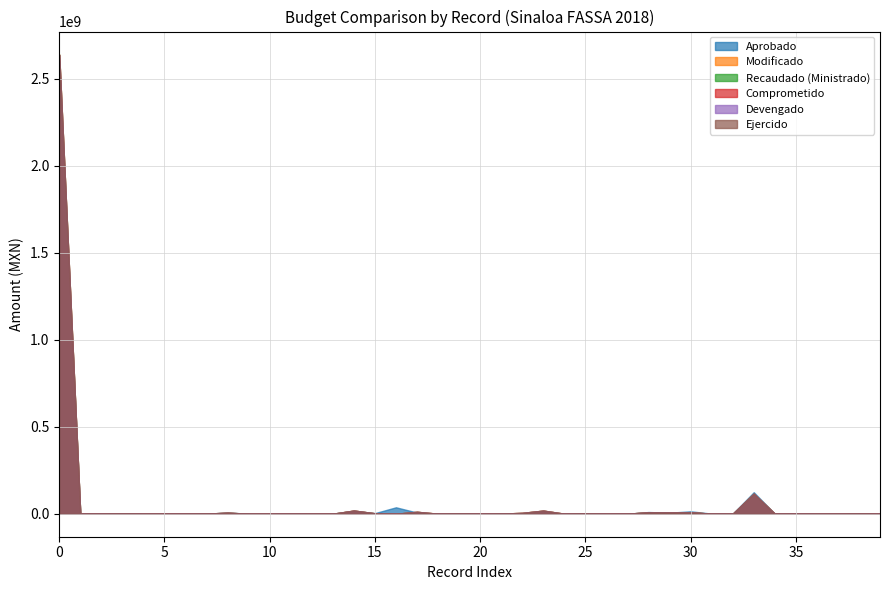

Reading left to right, transcribe all the data shown in this chart.

Aprobado: 0=2588576590.9	1=416150.0	2=200256.0	3=3134750.0	4=2773378.0	5=1643276.0	6=102528.0	7=266112.0	8=7095996.0	9=37440.0	10=1644.0	11=197840.0	12=10752.0	13=704637.0	14=16245356.0	15=3484490.0	16=37167491.0	17=6942279.0	18=0.0	19=915586.0	20=13008.0	21=194184.0	22=169993.0	23=11415197.0	24=282462.0	25=691692.0	26=13500.0	27=95055.0	28=9863082.0	29=6060176.0	30=14089177.0	31=728584.0	32=0.0	33=123878871.3	34=145183.0	35=381271.0	36=2231736.0	37=0.0	38=1908587.0	39=1331652.0
Modificado: 0=2640276201.8	1=622597.2	2=273455.6	3=1471935.7	4=0.0	5=2705.0	6=343991.2	7=775853.0	8=6194934.6	9=63172.2	10=0.0	11=404772.0	12=0.0	13=156479.3	14=18454384.5	15=2604996.9	16=0.0	17=11152578.9	18=233530.4	19=1203721.7	20=0.0	21=991070.3	22=5070567.1	23=18069028.7	24=264476.8	25=1192917.6	26=65314.1	27=285617.1	28=8942449.5	29=8010966.8	30=8909801.5	31=288619.0	32=15439.4	33=115289783.1	34=466854.3	35=290533.4	36=68245.6	37=1856.0	38=1640301.1	39=0.0
Recaudado (Ministrado): 0=2640276201.8	1=622597.2	2=273455.6	3=1471935.7	4=0.0	5=2705.0	6=343991.2	7=775853.0	8=6194934.6	9=63172.2	10=0.0	11=404772.0	12=0.0	13=156479.3	14=18454384.5	15=2604996.9	16=0.0	17=11152578.9	18=233530.4	19=1203721.7	20=0.0	21=991070.3	22=5070567.1	23=18069028.7	24=264476.8	25=1192917.6	26=65314.1	27=285617.1	28=8942449.5	29=8010966.8	30=8909801.5	31=288619.0	32=15439.4	33=115289783.1	34=466854.3	35=290533.4	36=68245.6	37=1856.0	38=1640301.1	39=0.0
Comprometido: 0=2638266122.1	1=622597.2	2=273455.6	3=1471935.7	4=0.0	5=2705.0	6=343991.2	7=775853.0	8=6194934.6	9=63172.2	10=0.0	11=404772.0	12=0.0	13=107309.3	14=18454384.5	15=2604996.9	16=0.0	17=11152228.9	18=183504.7	19=1203721.7	20=0.0	21=991070.3	22=5049482.1	23=18052702.5	24=264476.8	25=1192917.6	26=65314.1	27=285617.1	28=8742997.5	29=8010966.8	30=8909801.5	31=288619.0	32=15439.4	33=115284101.5	34=466854.3	35=290533.4	36=68245.6	37=1856.0	38=1559942.7	39=0.0
Devengado: 0=2638266122.1	1=622597.2	2=273455.6	3=1471935.7	4=0.0	5=2705.0	6=343991.2	7=775853.0	8=6194934.6	9=63172.2	10=0.0	11=404772.0	12=0.0	13=107309.3	14=18454384.5	15=2604996.9	16=0.0	17=11152228.9	18=183504.7	19=1203721.7	20=0.0	21=991070.3	22=5049482.1	23=18052702.5	24=264476.8	25=1192917.6	26=65314.1	27=285617.1	28=8742997.5	29=8010966.8	30=8909801.5	31=288619.0	32=15439.4	33=115284101.5	34=466854.3	35=290533.4	36=68245.6	37=1856.0	38=1559942.7	39=0.0
Ejercido: 0=2638266122.1	1=622597.2	2=273455.6	3=1471935.7	4=0.0	5=2705.0	6=343991.2	7=775853.0	8=6194934.6	9=63172.2	10=0.0	11=404772.0	12=0.0	13=107309.3	14=18454384.5	15=2604996.9	16=0.0	17=11152228.9	18=183504.7	19=1203721.7	20=0.0	21=991070.3	22=5049482.1	23=18052702.5	24=264476.8	25=1192917.6	26=65314.1	27=285617.1	28=8742997.5	29=8010966.8	30=8909801.5	31=288619.0	32=15439.4	33=115284101.5	34=466854.3	35=290533.4	36=68245.6	37=1856.0	38=1559942.7	39=0.0